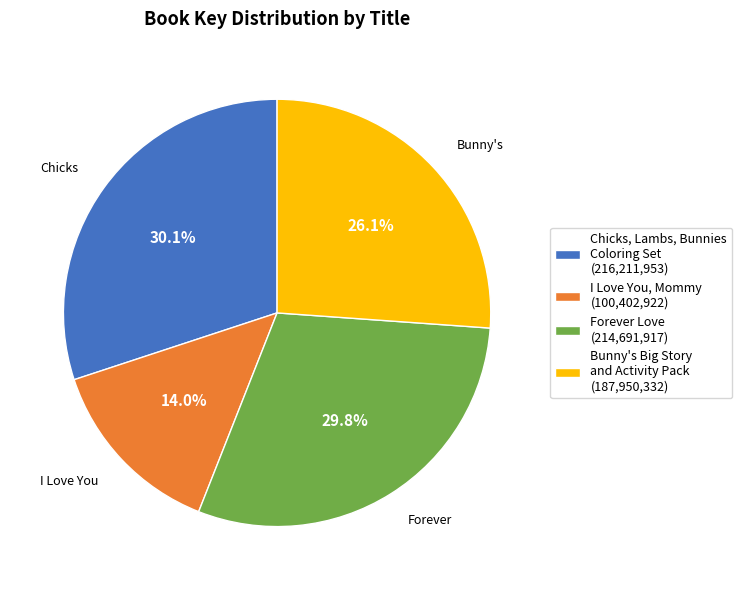

What percentage do Chicks, Lambs, Bunnies Coloring Set and Forever Love together represent?

59.9%